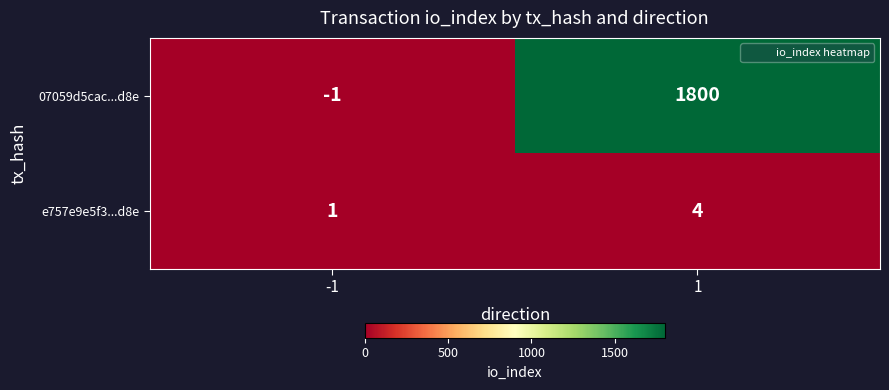

What is the sum of all 07059d5cac...d8e values?

1799